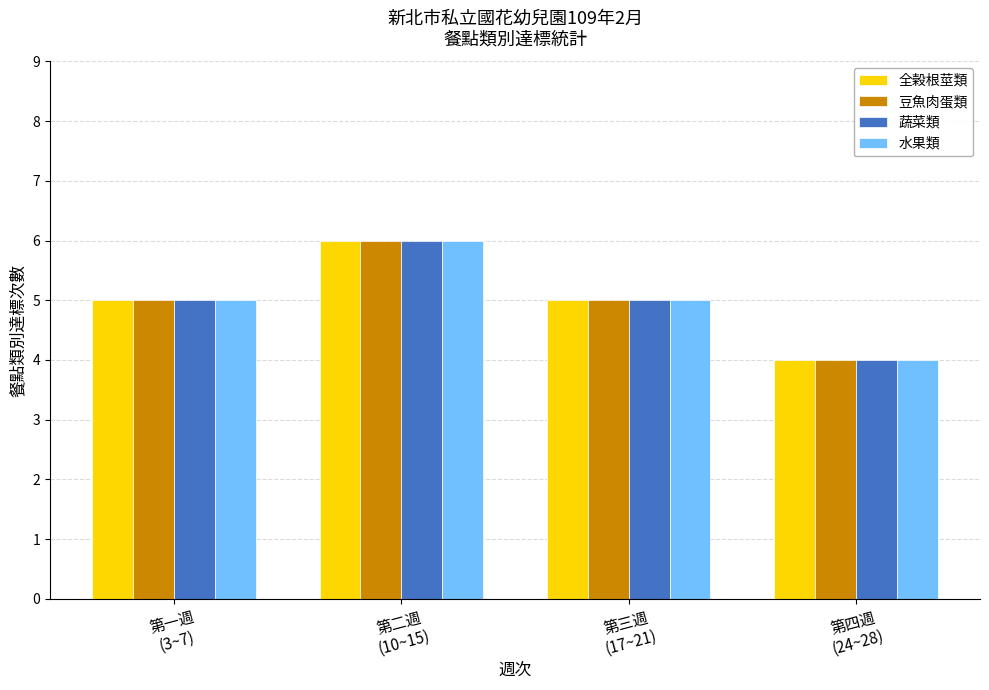

At which category is the sum across all series the highest?

第二週
(10~15)